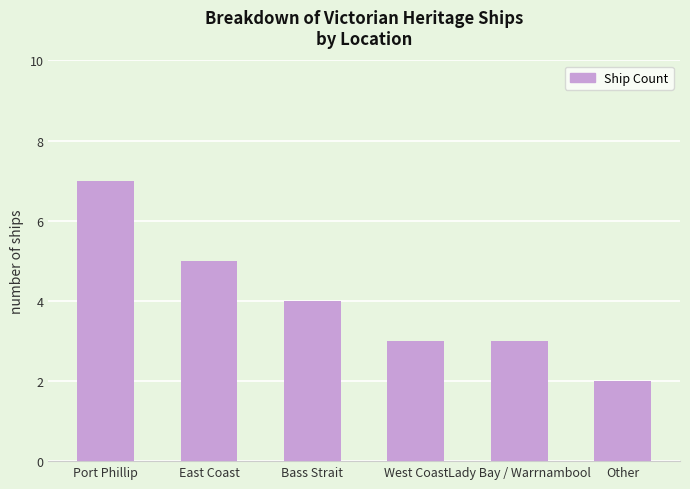

Is it true that the value at Other is 1?

False